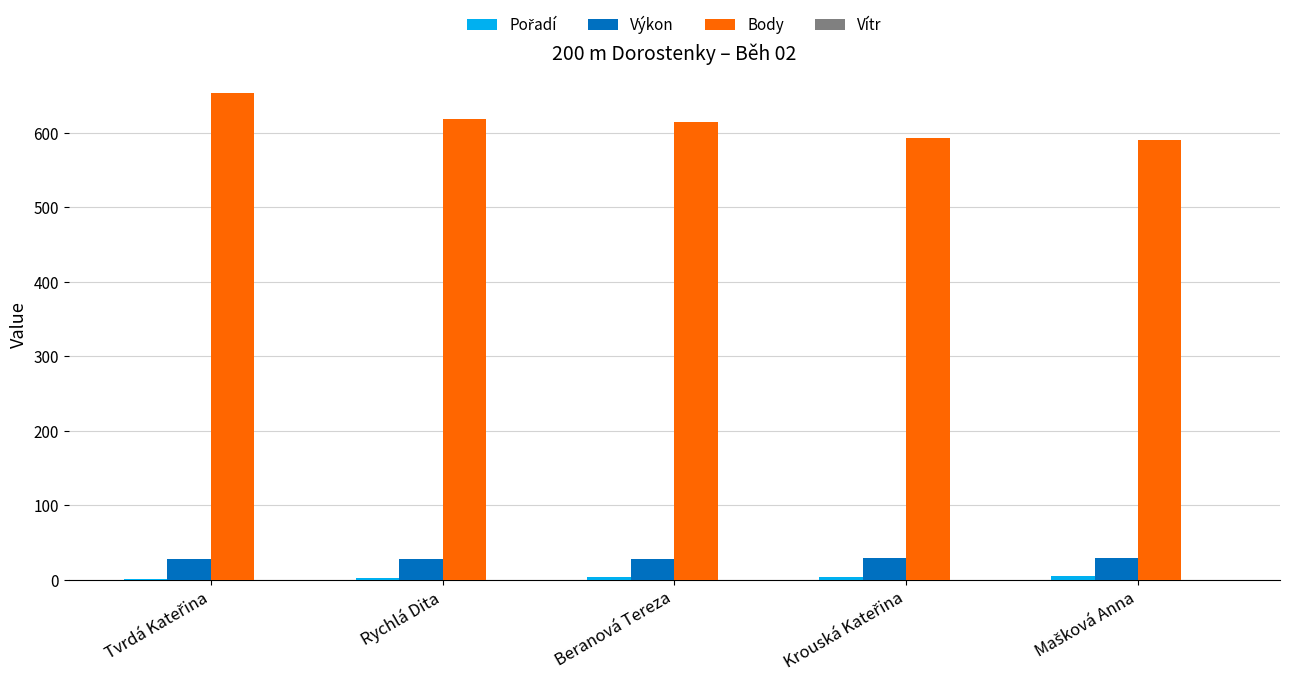

How many groups of bars are there?

5